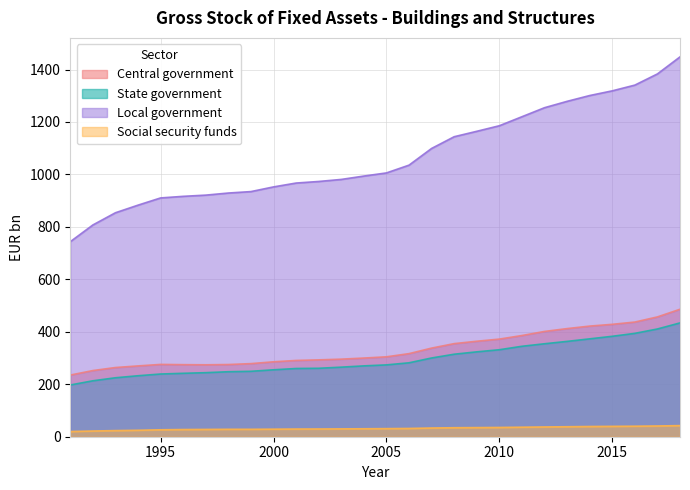

Which has a higher value, 2008 or 2014?

2014